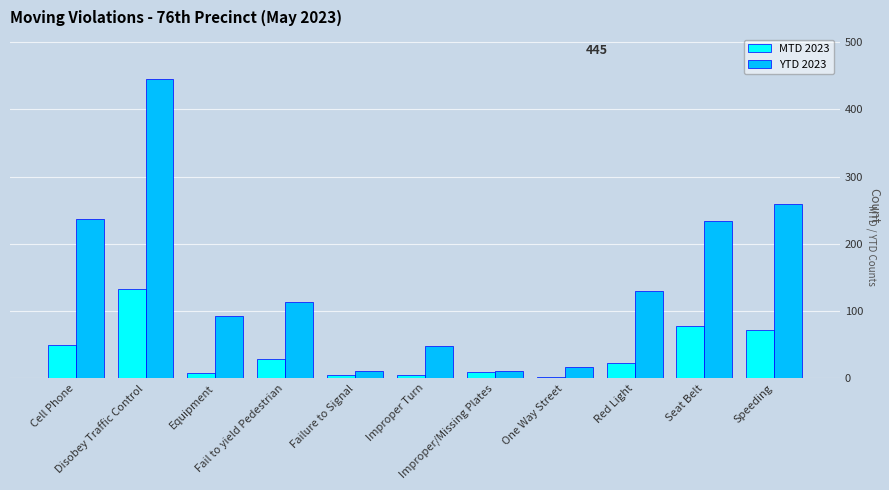

What position from the left is One Way Street?

8